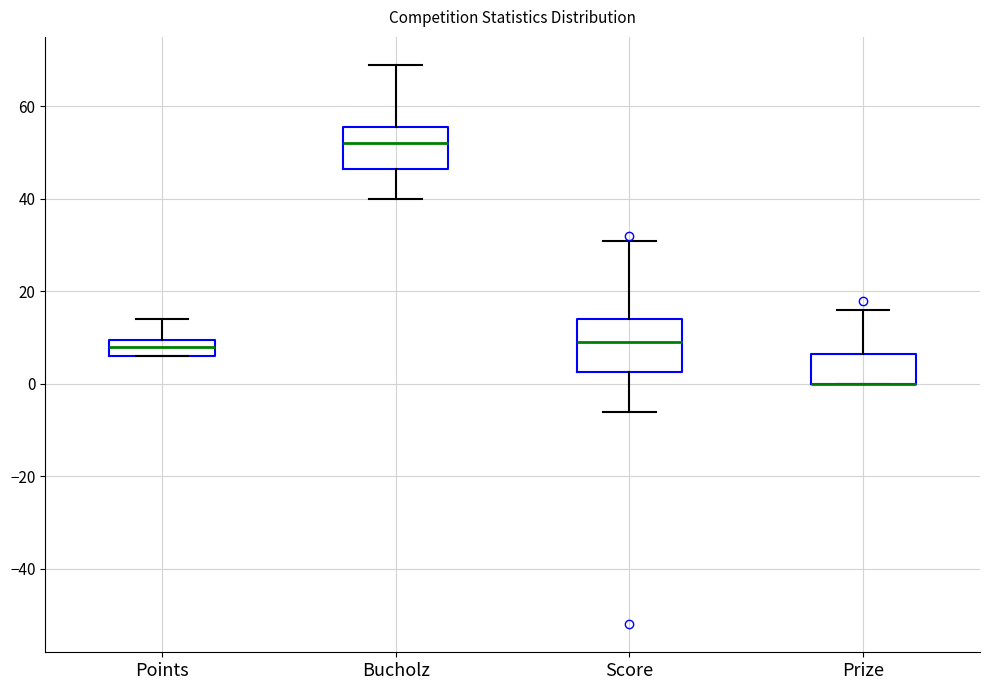

Comparing the boxes themselves (not the whiskers), which one is the tallest?

Score